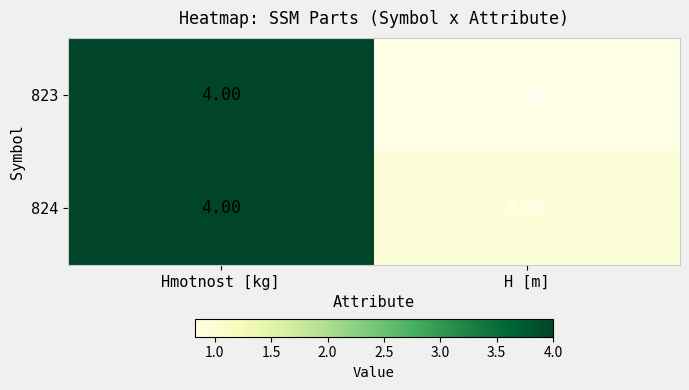

Which series has the largest total across all categories?

824